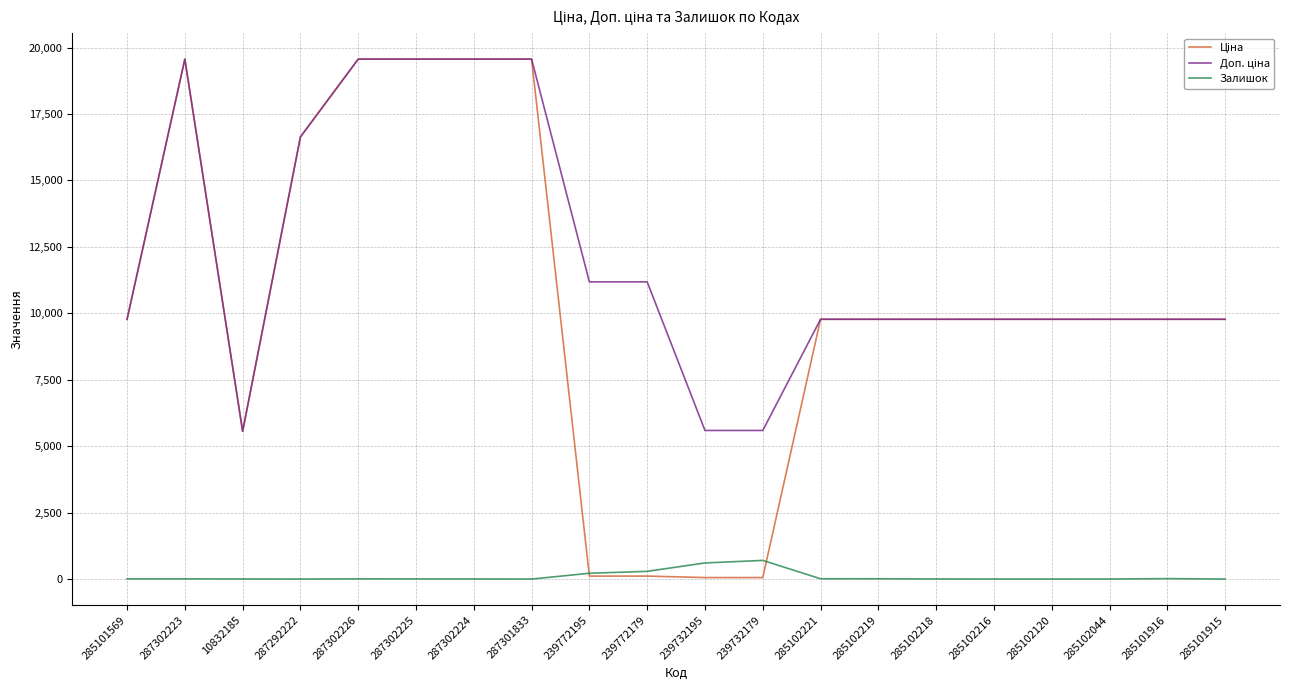

What is the total value across all series at 287302223?

39136.8